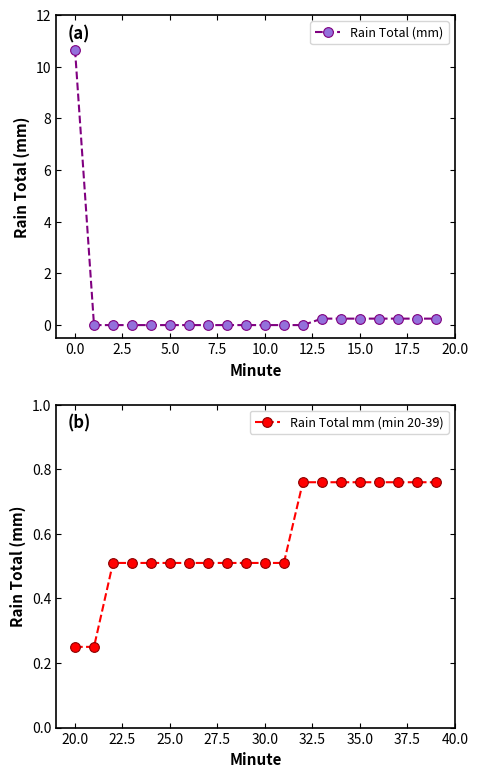

What are all the series names shown in the legend?

Rain Total (mm), Rain Total mm (min 20-39)